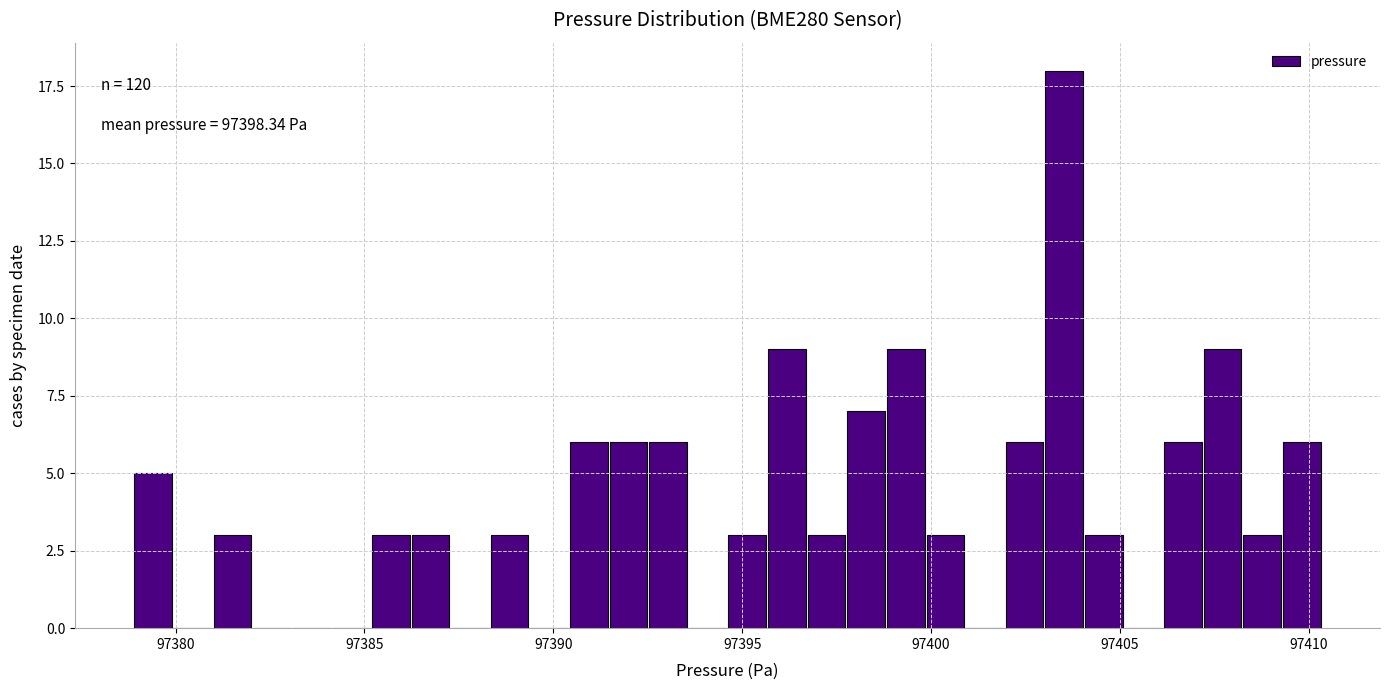

Read against the x-axis, roughly where is the centre of the tallest bar?

97403.5